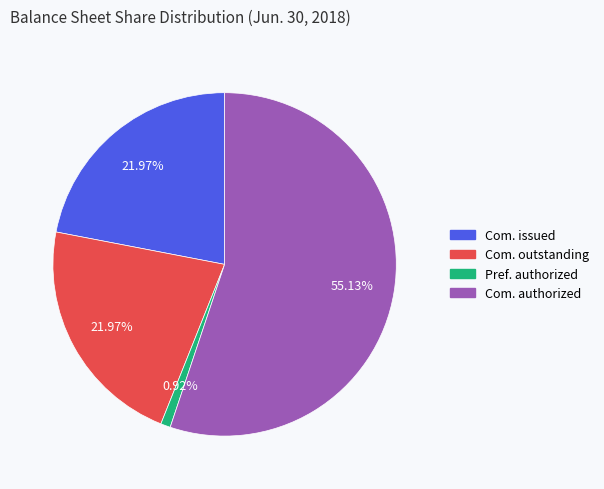

Is there a majority slice in this chart?

Yes